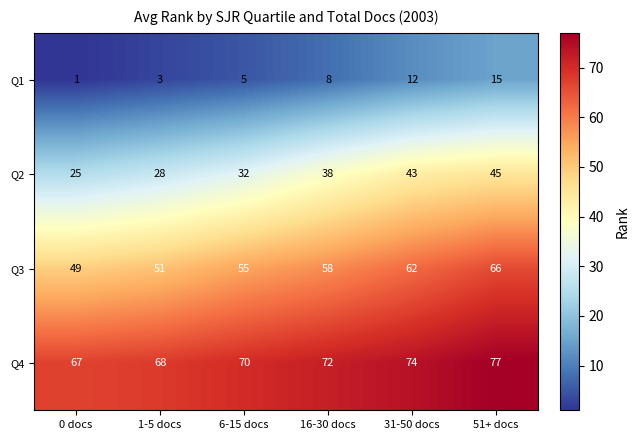

What is the spread (max minus min) of values at 51+ docs?

62